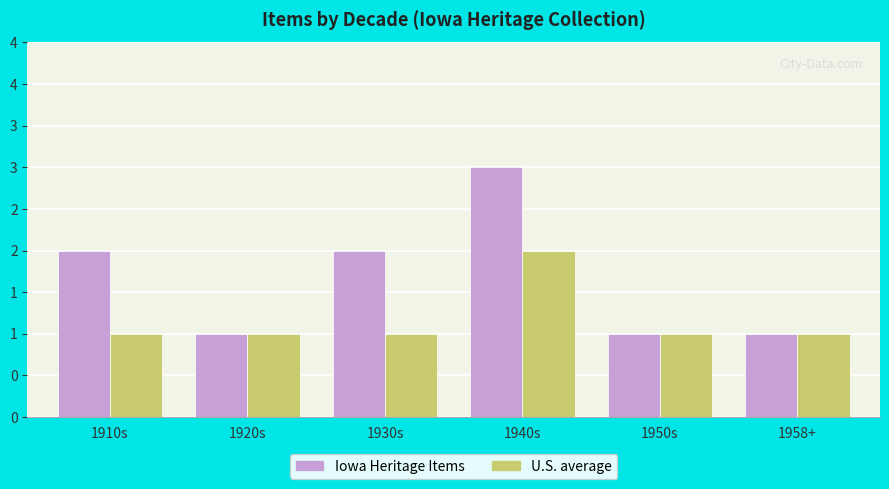

The value of U.S. average at 1950s is 1. True or false?

True